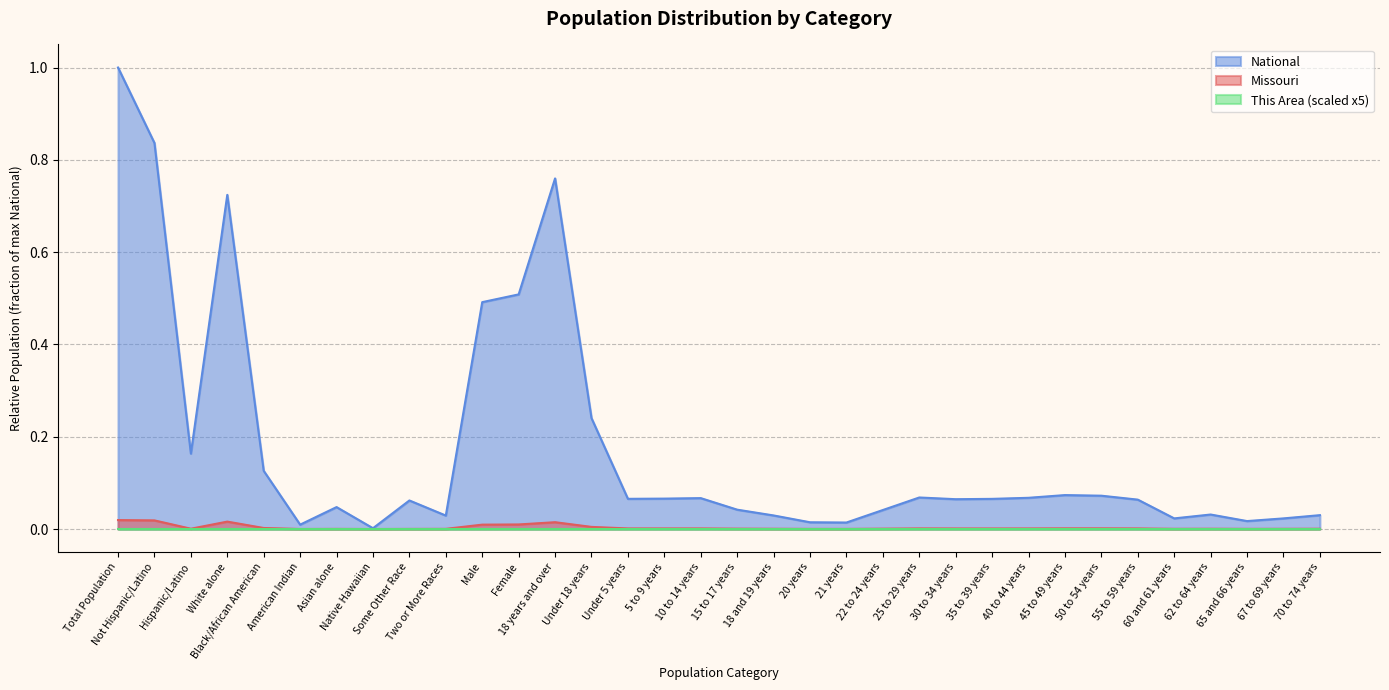

Is the value of This Area at 22 to 24 years greater than the value of Missouri at 45 to 49 years?

No